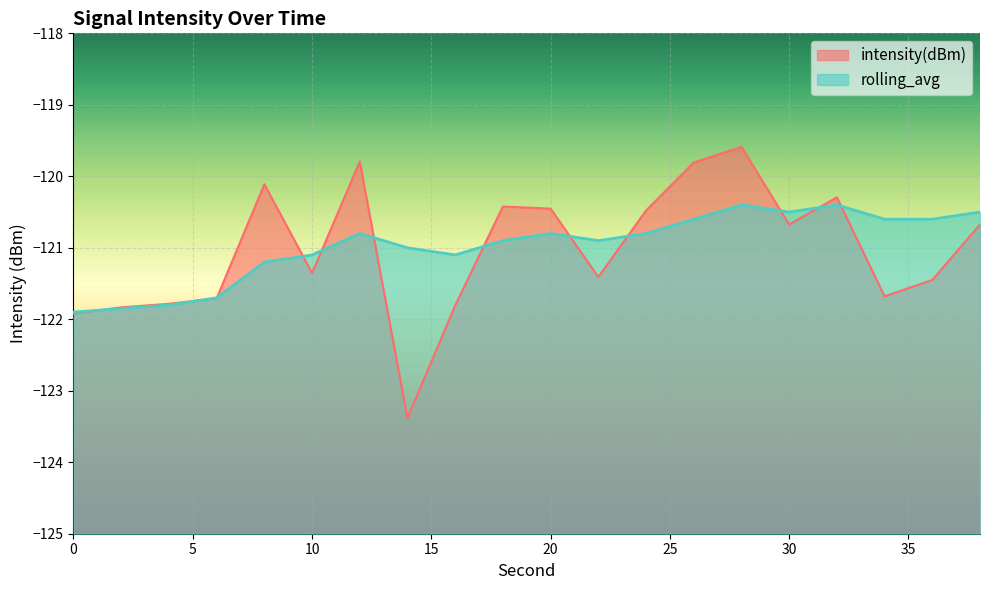

The rolling_avg series shows -120.4 at 32. True or false?

True